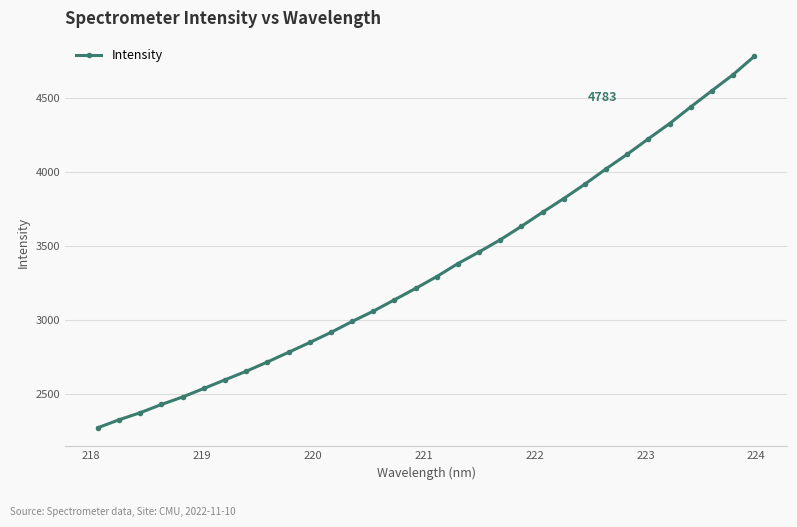

What is the difference between the maximum and second lowest values?

2457.0